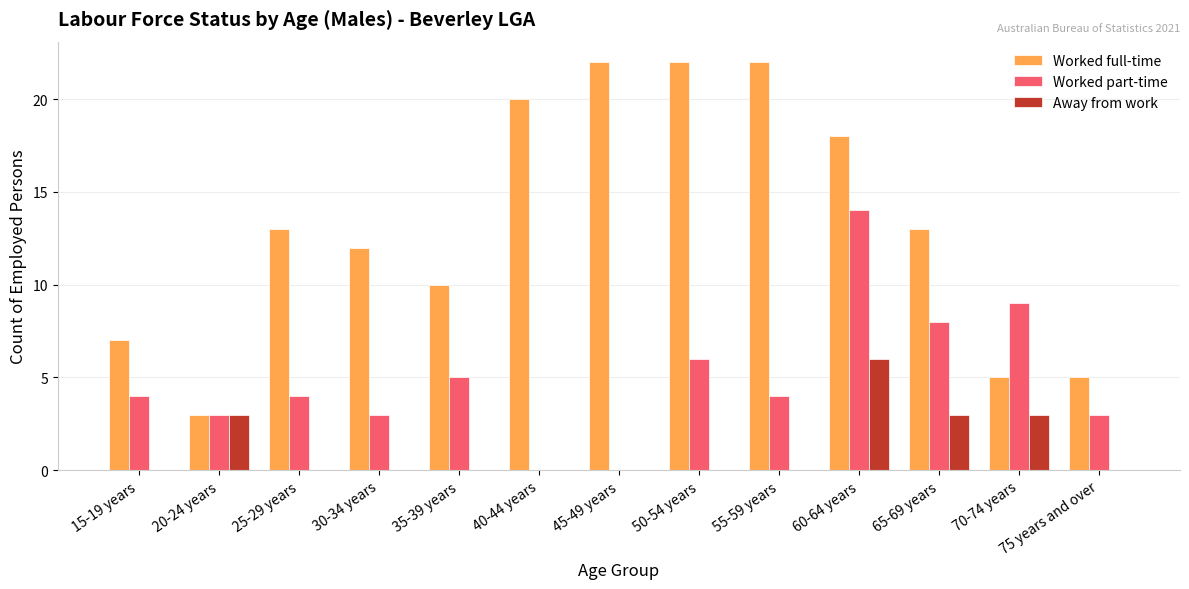

At which category is the sum across all series the highest?

60-64 years